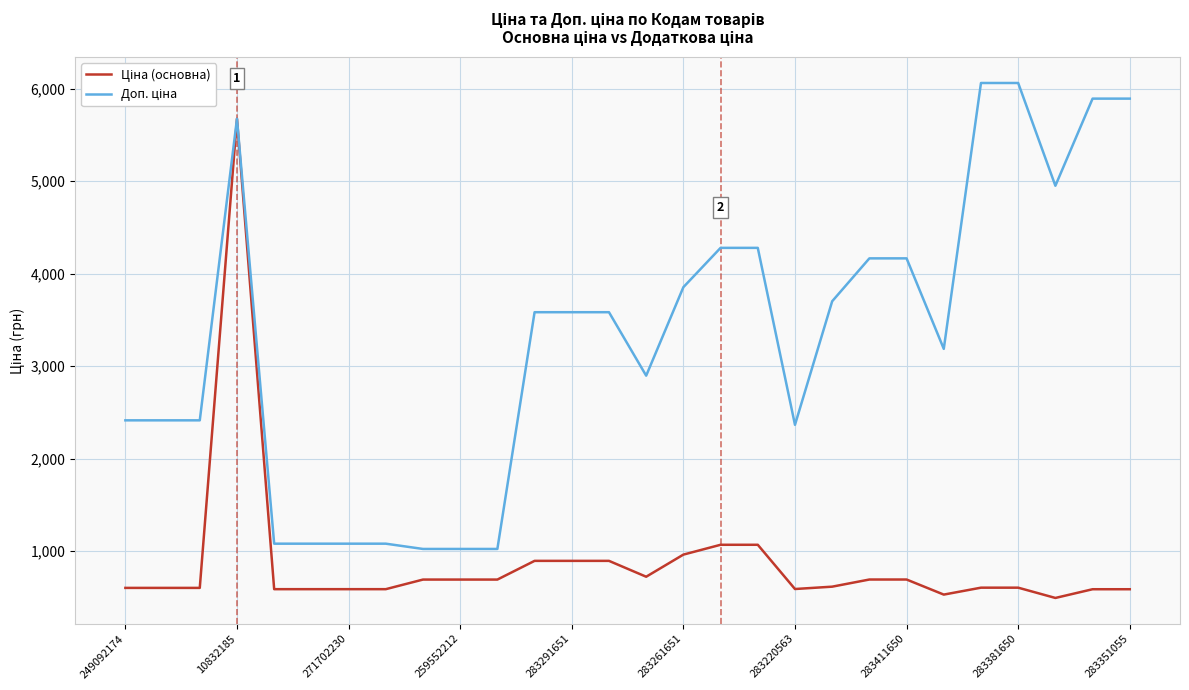

What is the smallest value displayed?

495.0